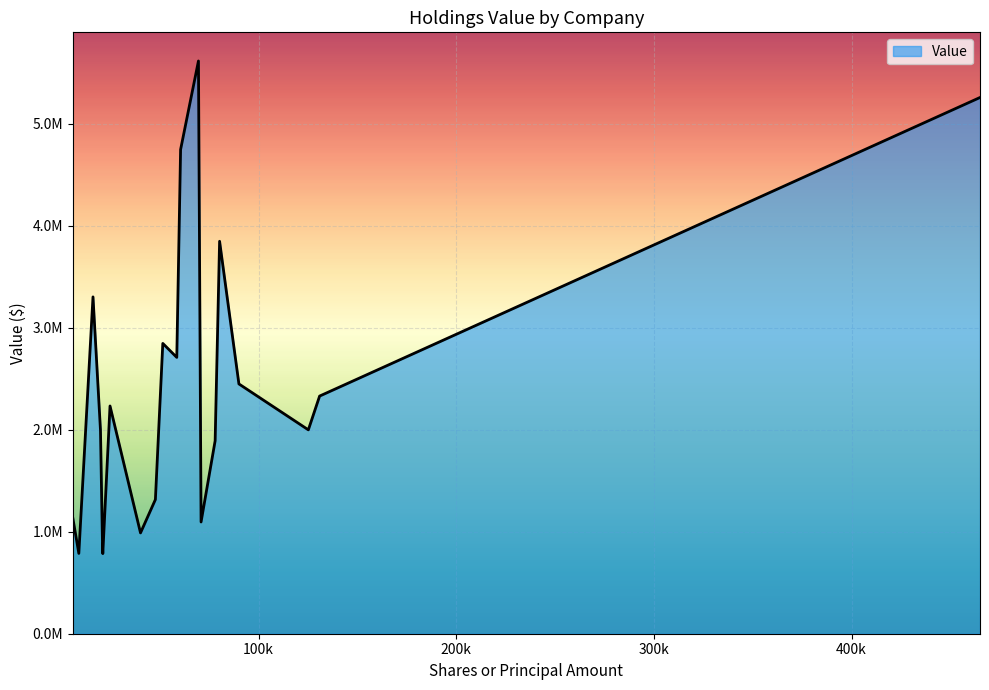

Is this an area chart (filled region under the line)?

Yes